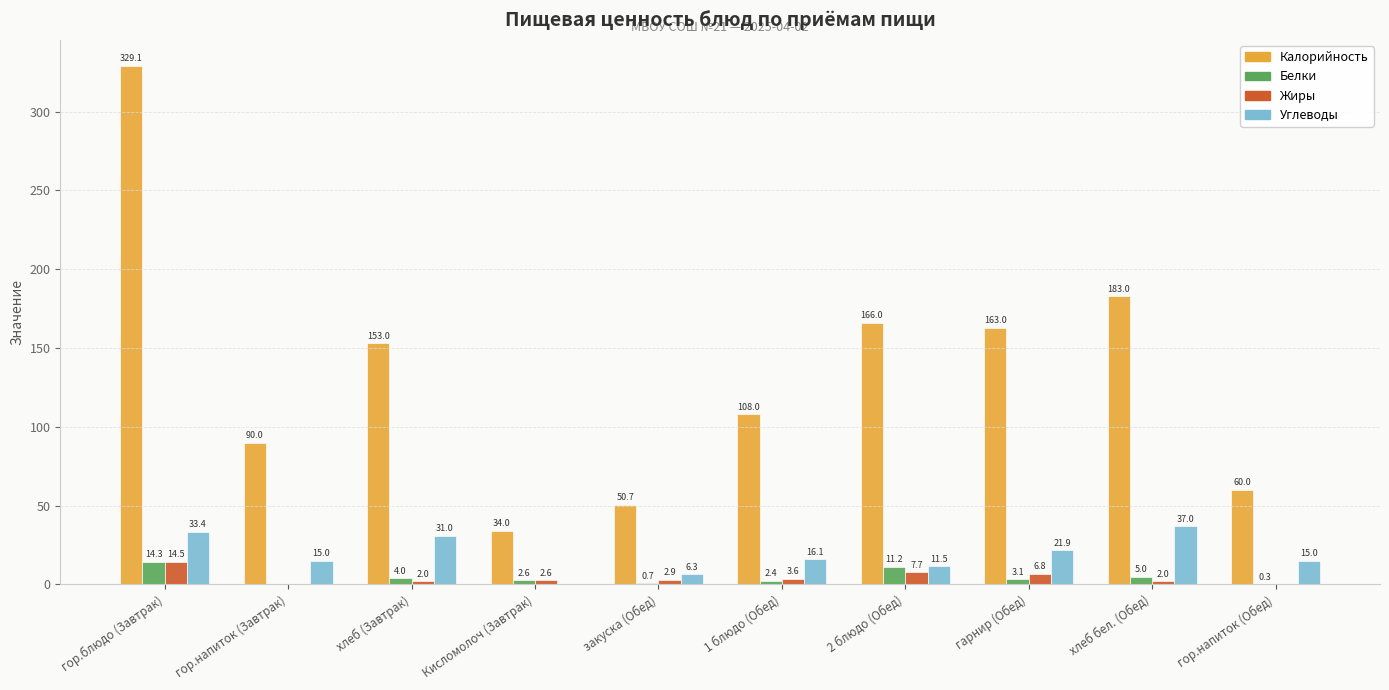

Between гарнир (Обед) and гор.напиток (Обед), which series saw the biggest shift?

Калорийность